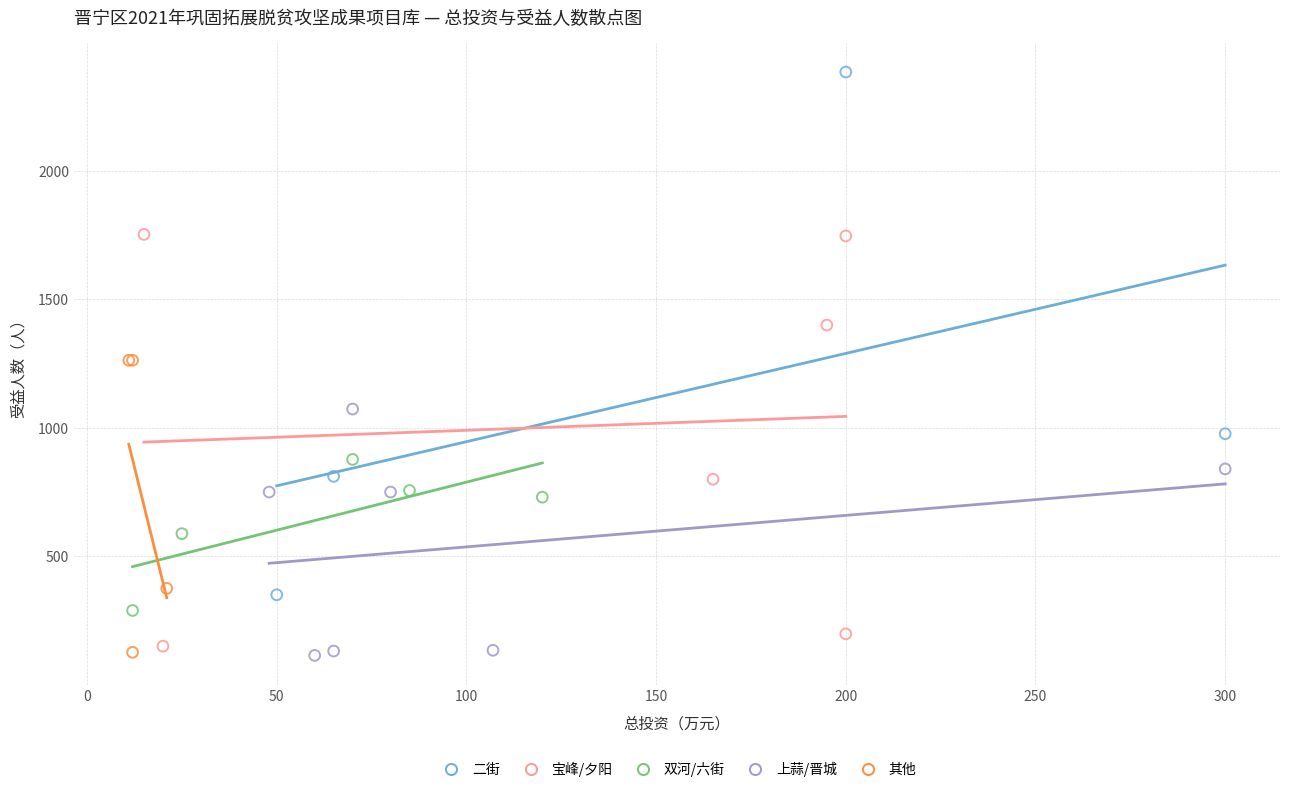

Which series has the widest spread of Y values?

二街